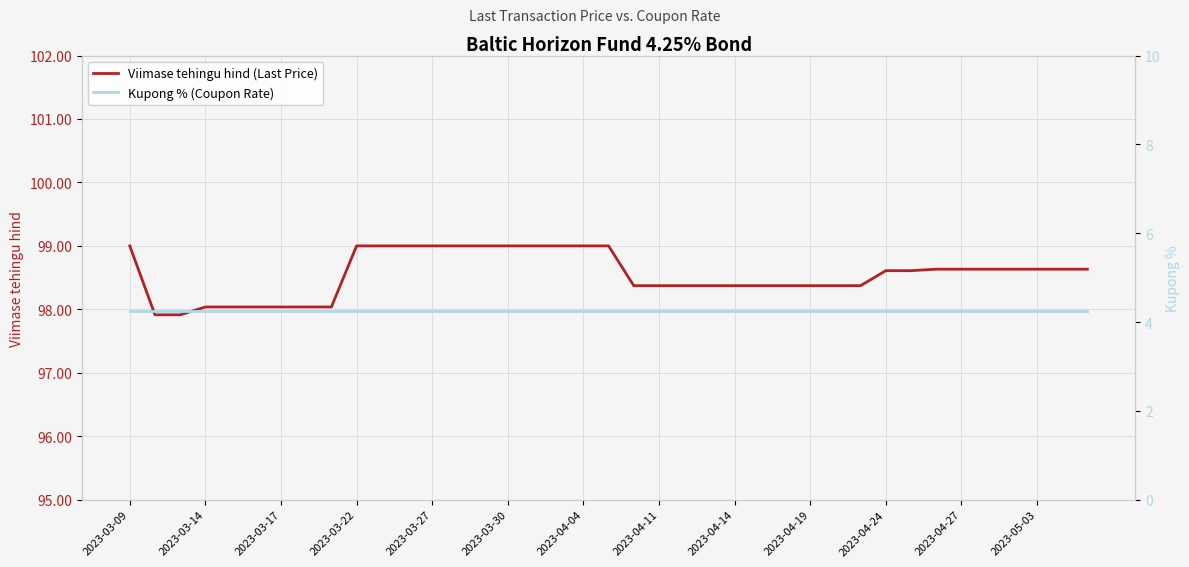

What are all the series names shown in the legend?

Viimase tehingu hind (Last Price), Kupong % (Coupon Rate)